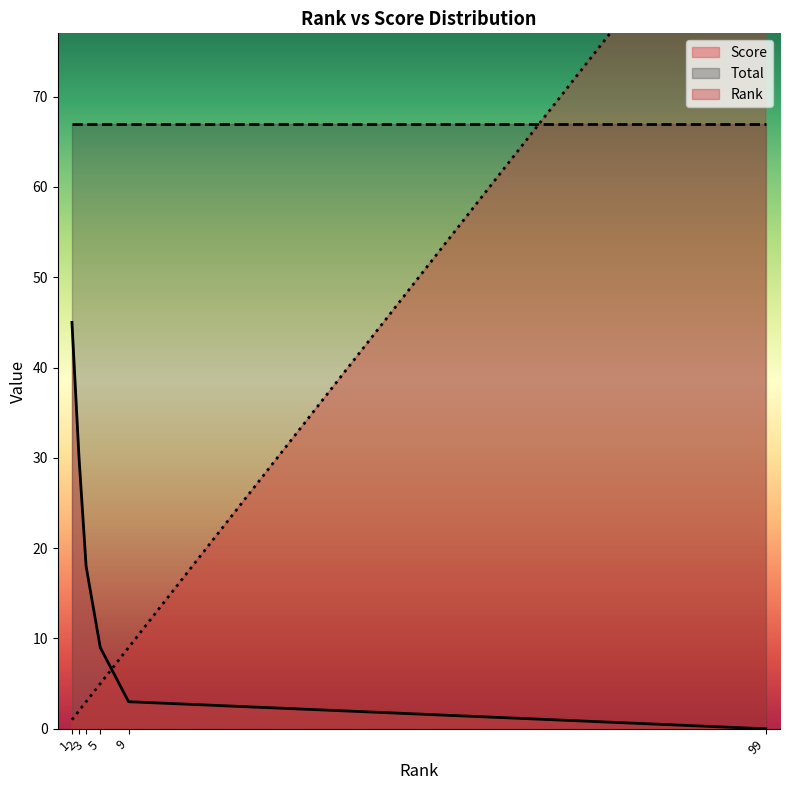

Is the value of Rank at 3 greater than the value of Score at 9?

No